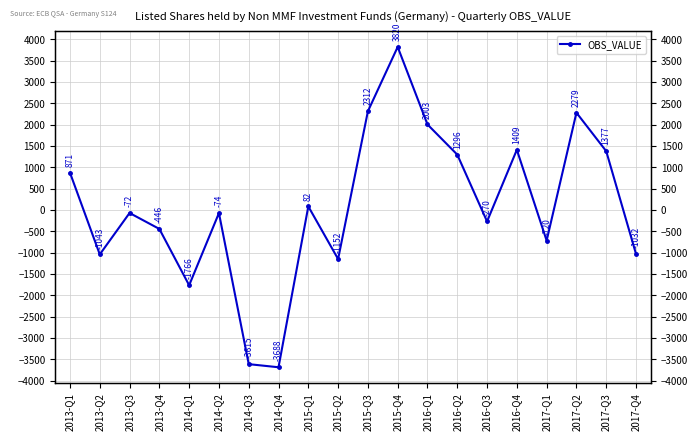

Between 2013-Q1 and 2016-Q1, which is larger?

2016-Q1